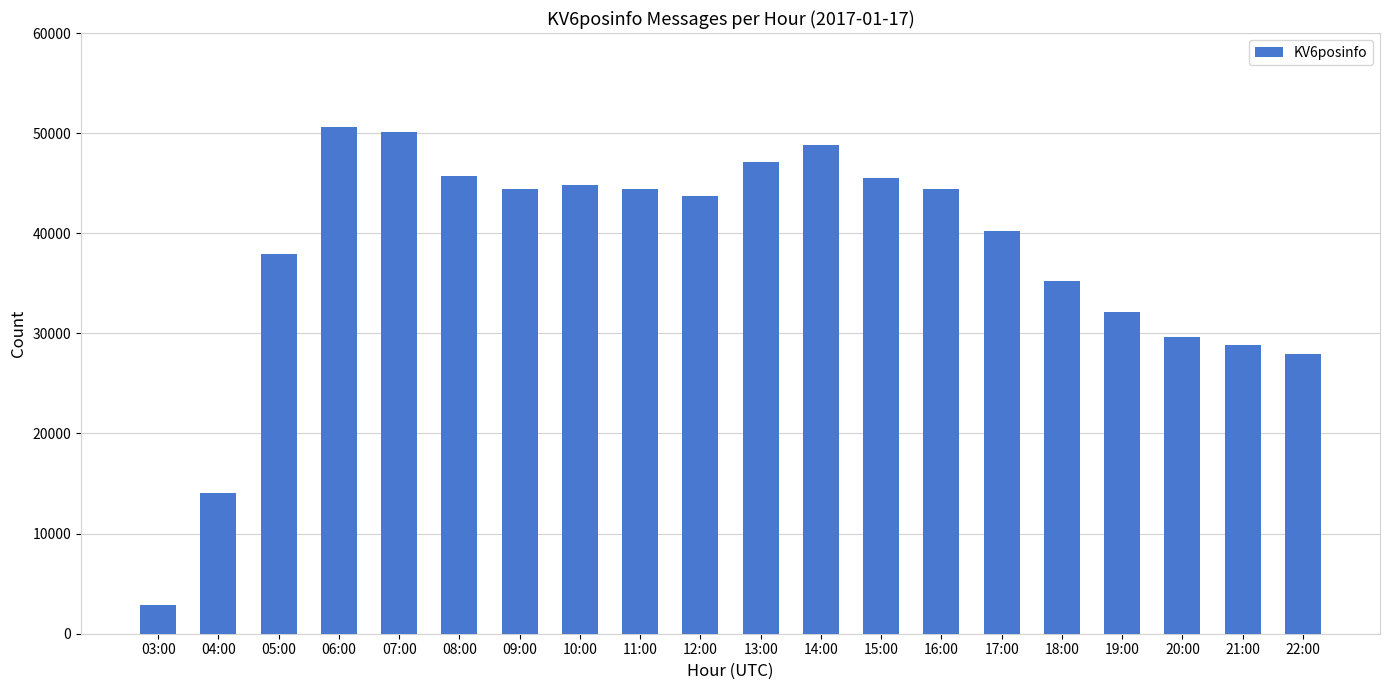

The chart shows a value of 37914 at 05:00. True or false?

True